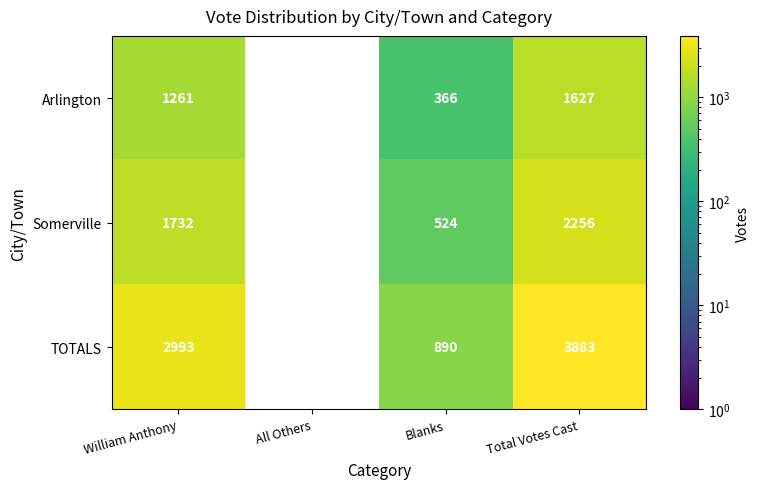

The TOTALS series shows 1258.5 at Blanks. True or false?

False